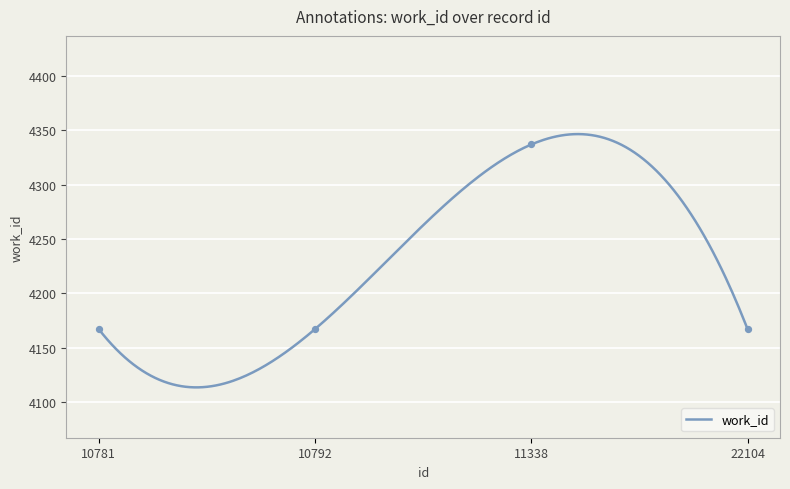

What is the ratio of the value at 10792 to the value at 11338?

1.0